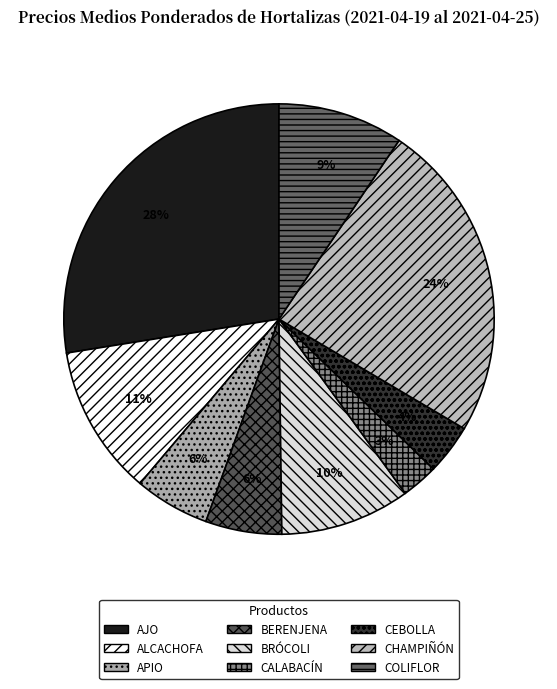

Is APIO the majority of the pie?

No